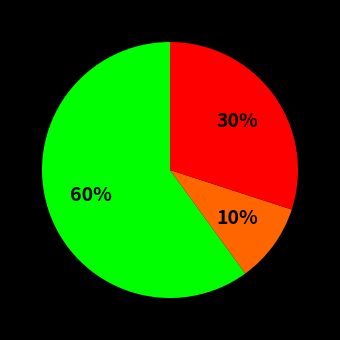

Does any single category account for the majority?

Yes